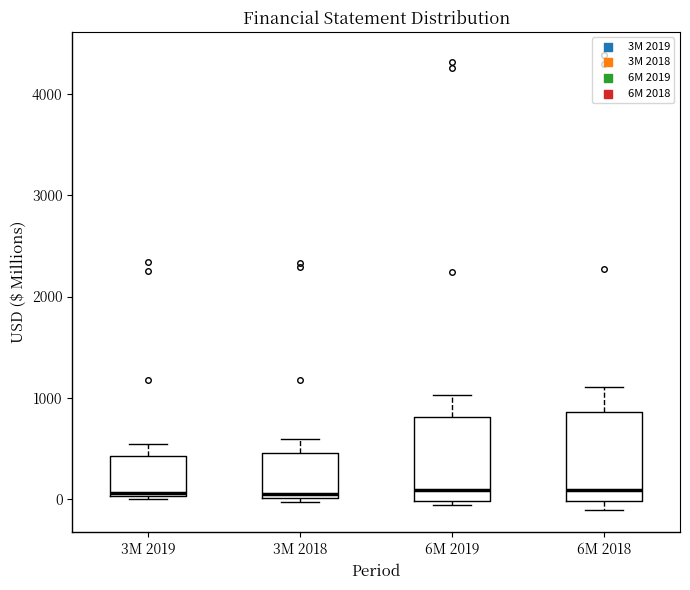

Where is the upper edge of the box for 6M 2019 on the y-axis? The values are not printed on the chart, so give them approximately, as read against the axis.

800